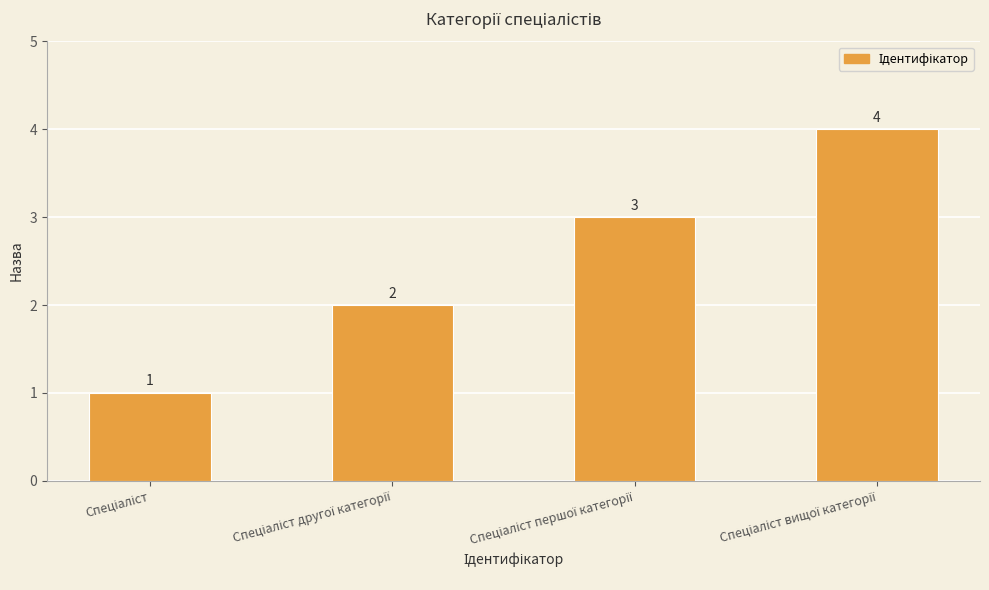

What is the difference between the second highest and minimum values?

2